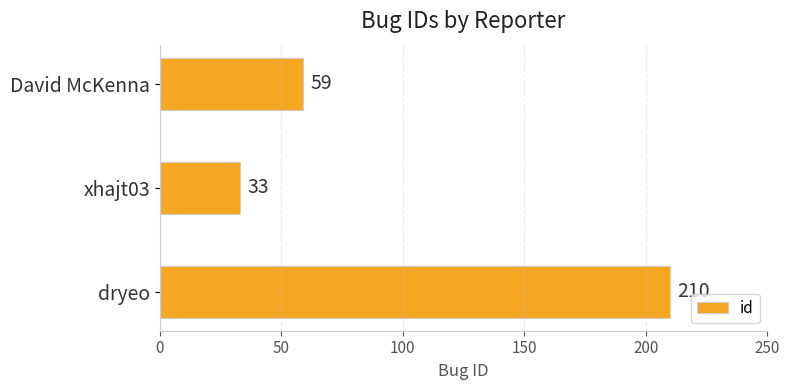

Rank the categories by value from lowest to highest.

xhajt03, David McKenna, dryeo